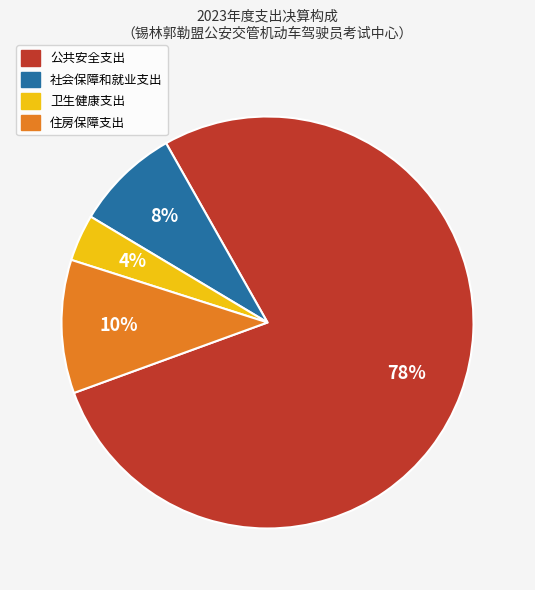

Does 公共安全支出 represent more than half of the total?

Yes